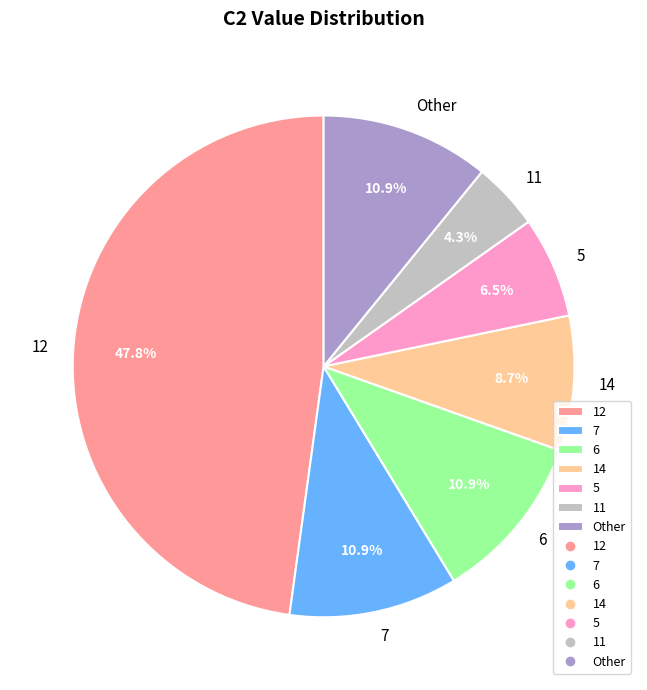

Which slice is the largest?

12